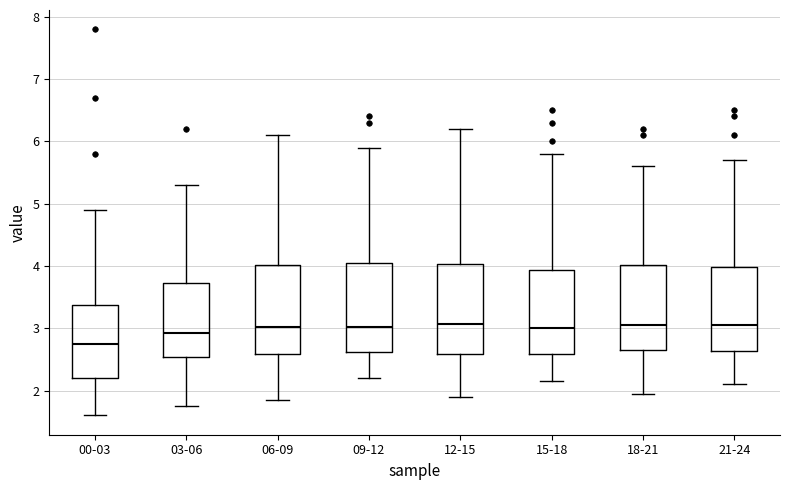

Where is the upper edge of the box for 09-12 on the y-axis? The values are not printed on the chart, so give them approximately, as read against the axis.

4.1